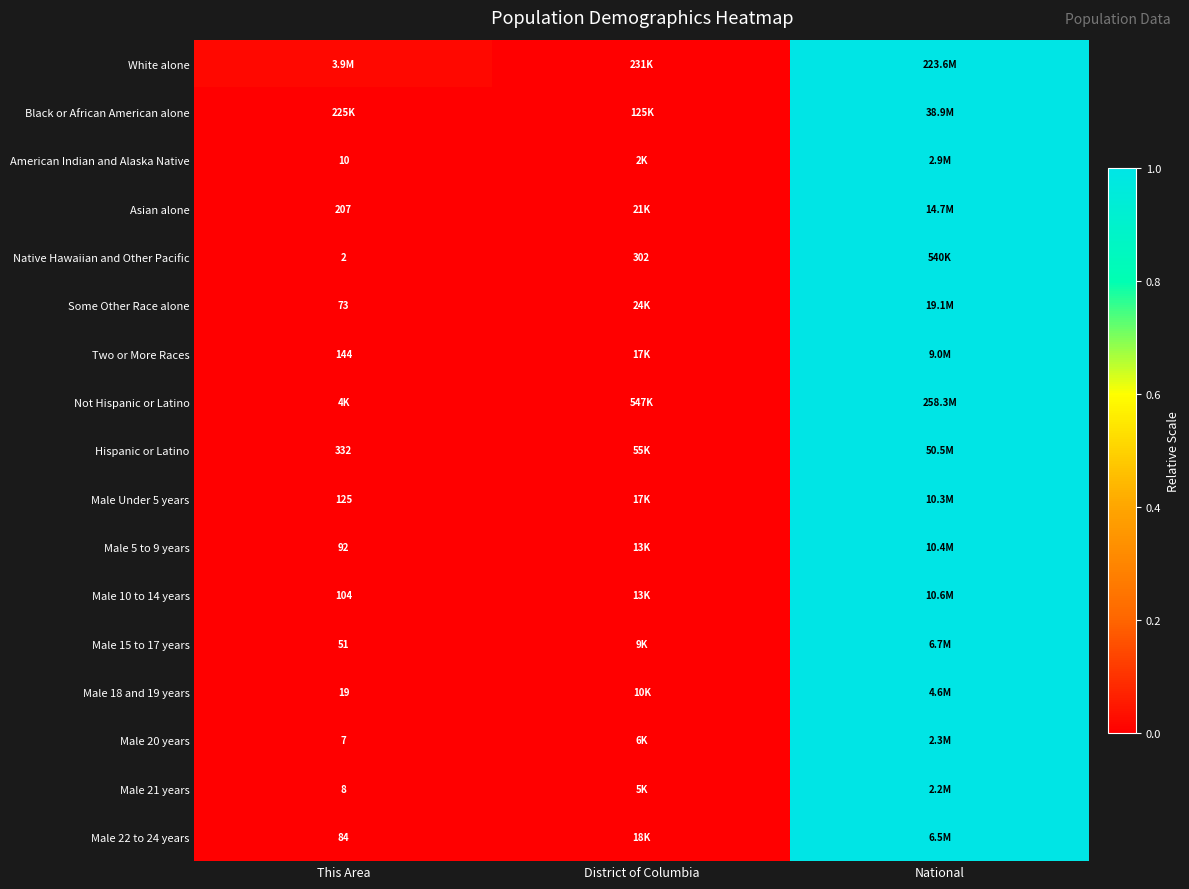

True or false: Hispanic or Latino has a value of 0.0 at District of Columbia.

True